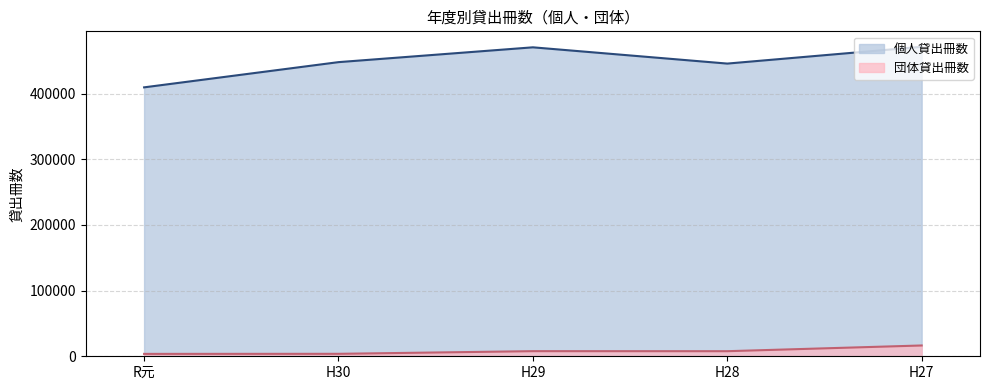

What is the average value of the 個人貸出冊数 series?

449033